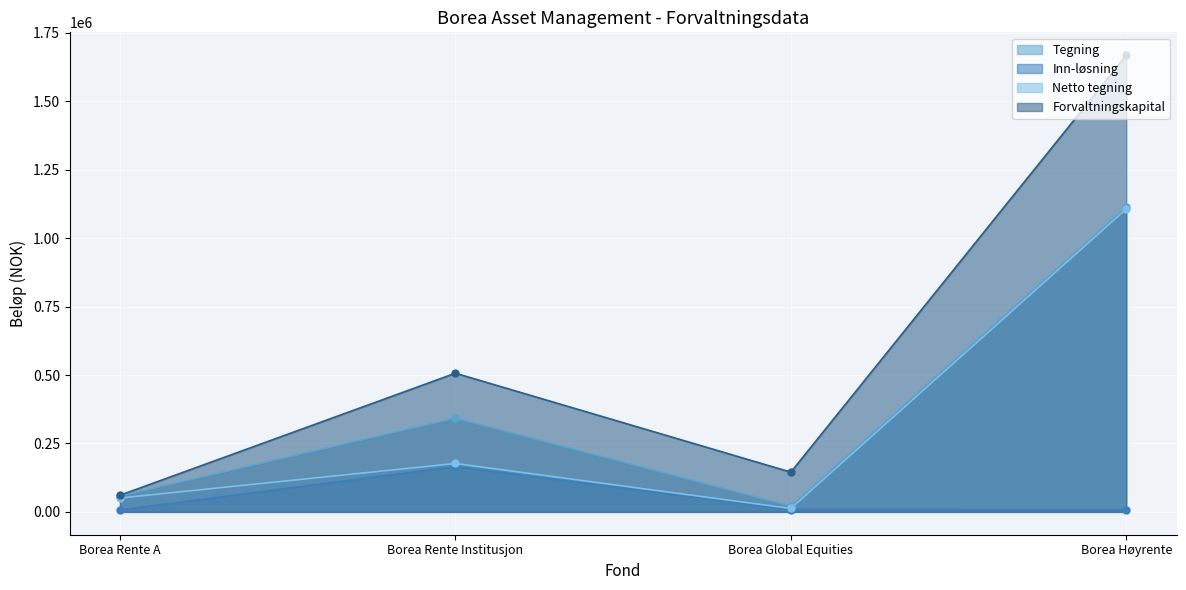

Is the value of Netto tegning at Borea Global Equities greater than the value of Tegning at Borea Rente A?

No